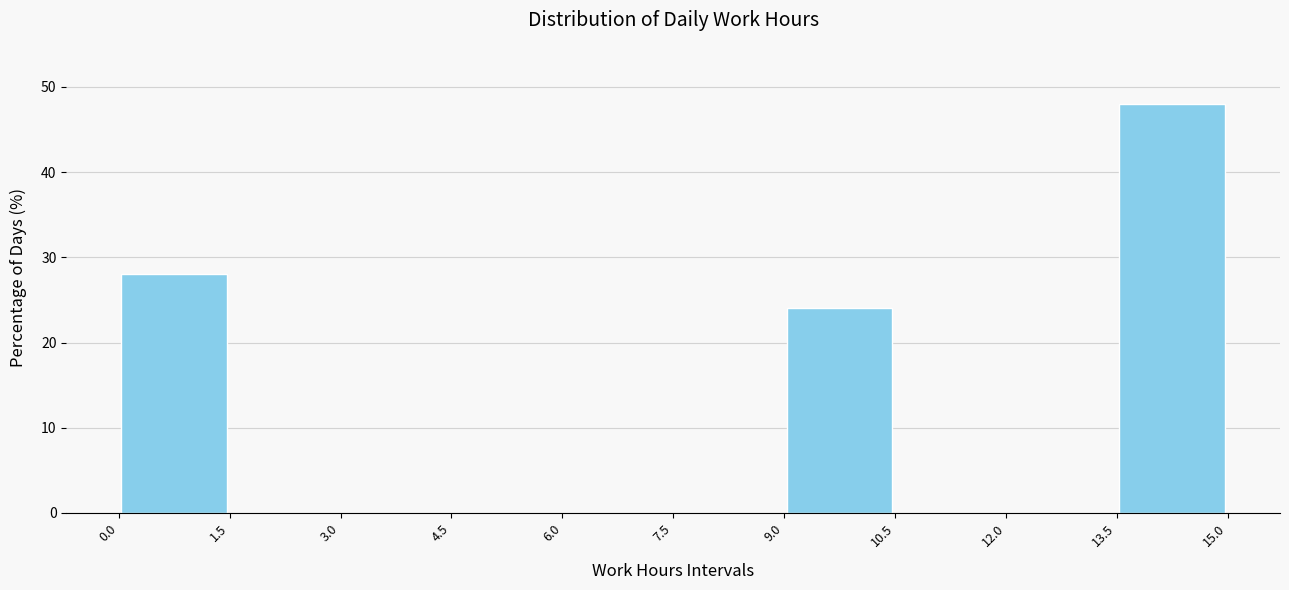

Reading left to right, transcribe this chart: for each bar, give the range it covers on the x-axis and its height. The values are not printed on the chart, so give them approximately, as read against the axis.

0.0 to 1.5: 28
1.5 to 3.0: 0
3.0 to 4.5: 0
4.5 to 6.0: 0
6.0 to 7.5: 0
7.5 to 9.0: 0
9.0 to 10.5: 24
10.5 to 12.0: 0
12.0 to 13.5: 0
13.5 to 15.0: 48